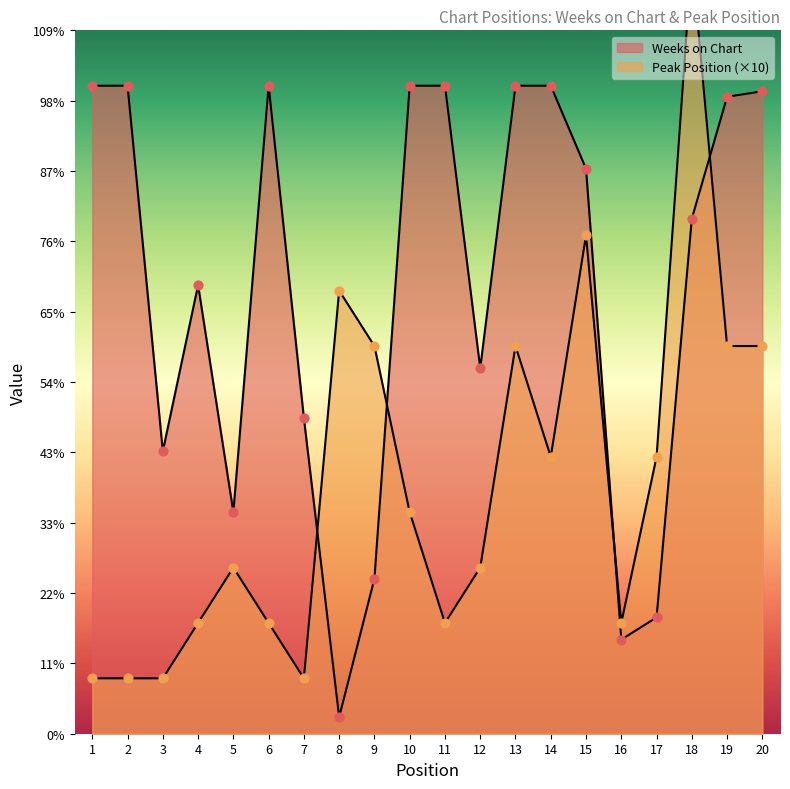

Which series has the widest spread of Y values?

Peak Position